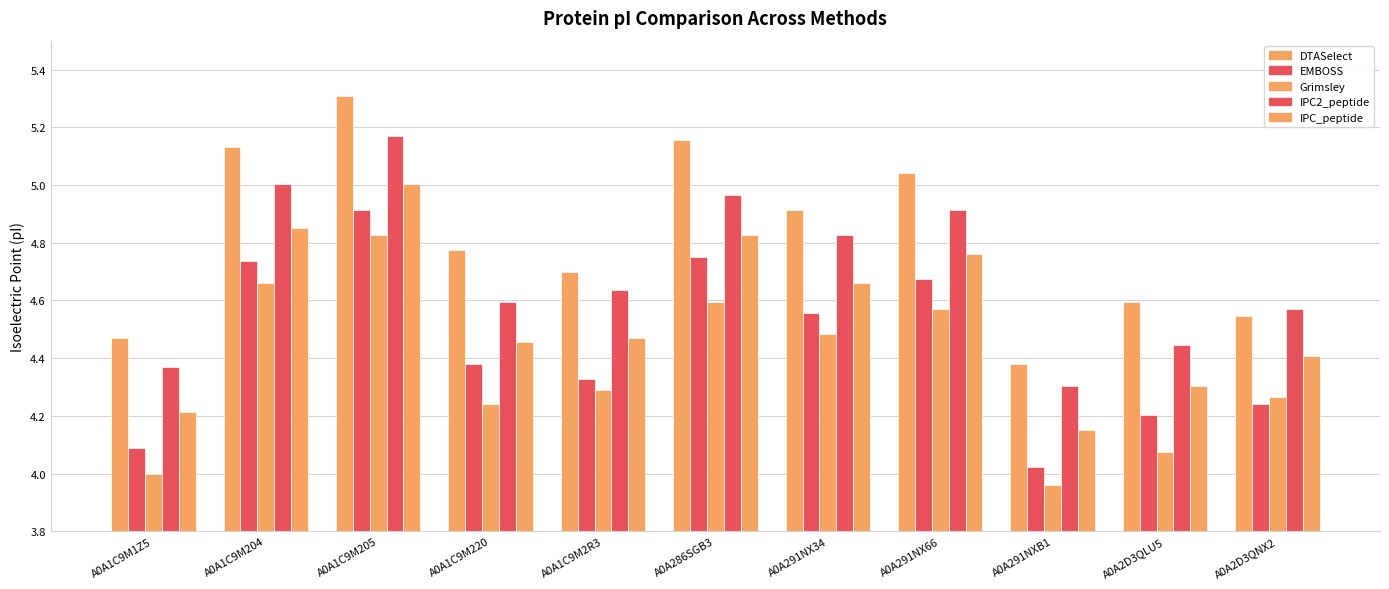

What is the difference between the Grimsley values at A0A1C9M1Z5 and A0A1C9M205?

0.8